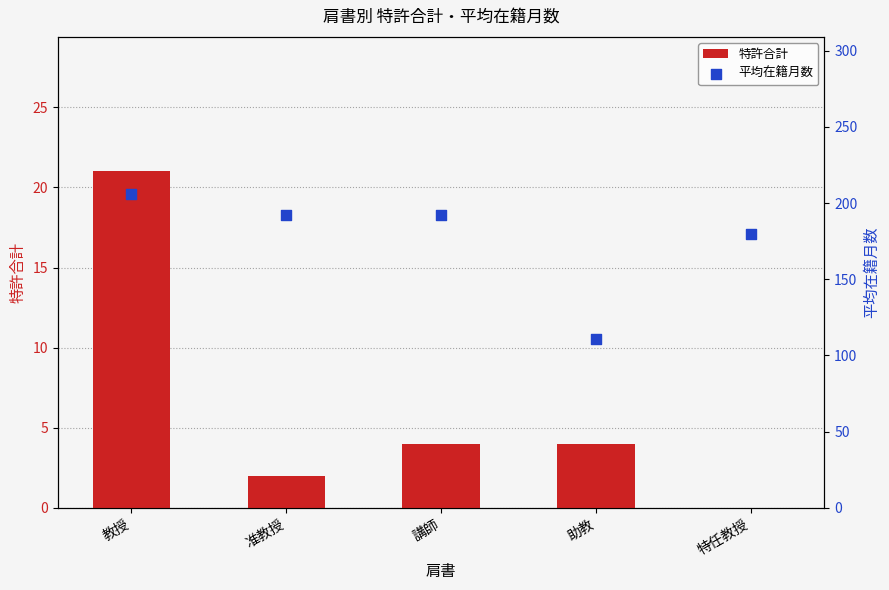

What are all the series names shown in the legend?

特許合計, 平均在籍月数